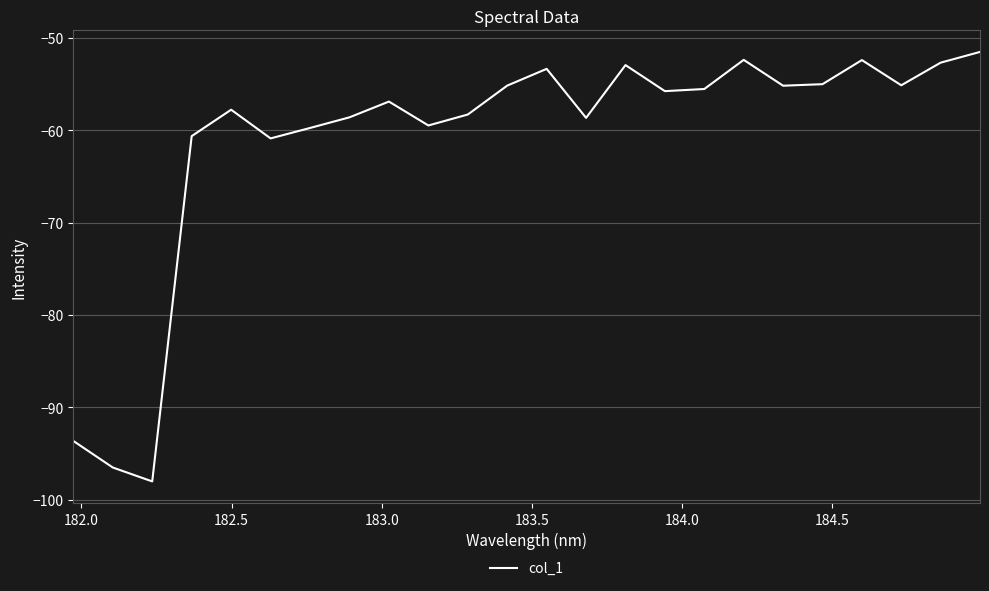

What is the average value?

-61.1